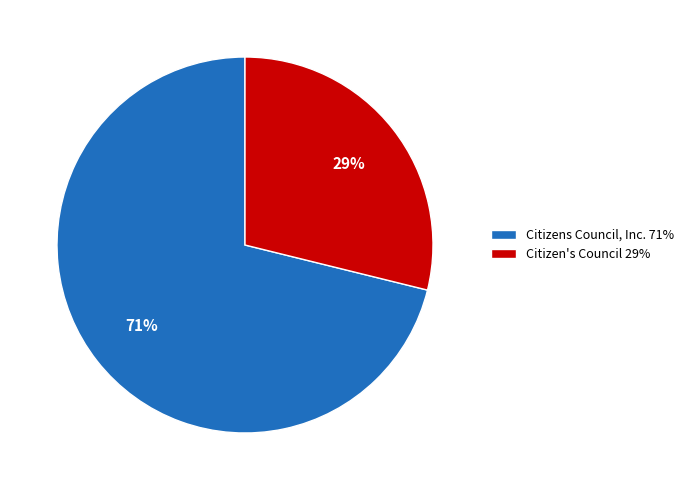

What is the largest slice in the pie chart?

Citizens Council, Inc.